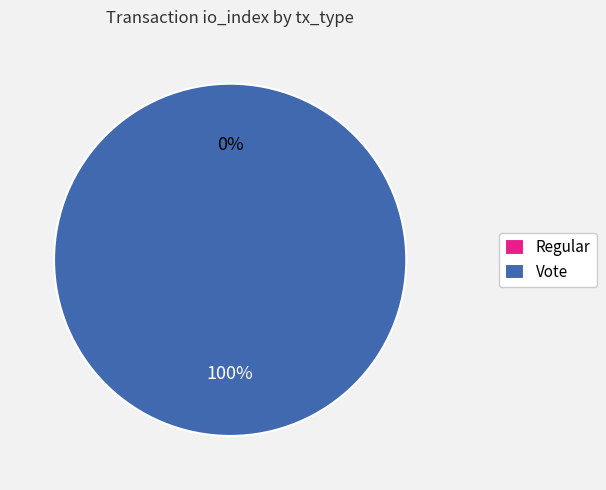

What is the largest slice in the pie chart?

Vote